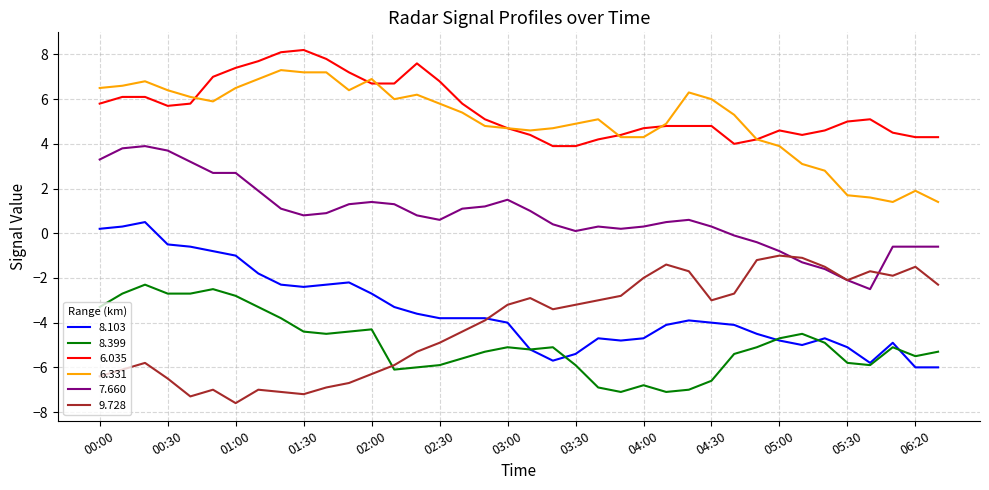

What are all the series names shown in the legend?

8.103, 8.399, 6.035, 6.331, 7.660, 9.728